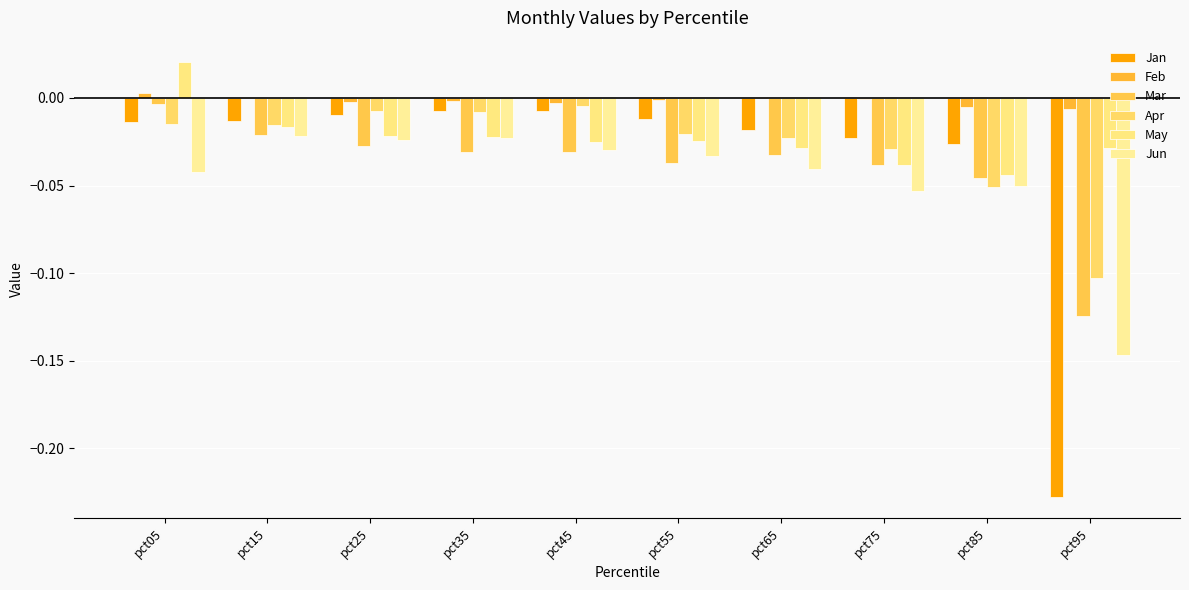

Between pct35 and pct65, which series saw the biggest shift?

Jun